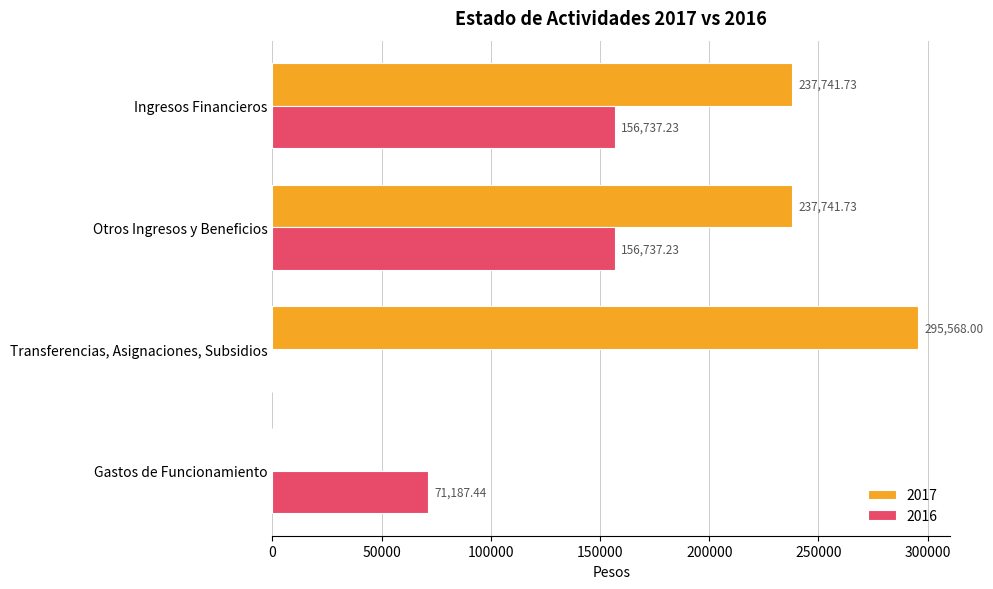

What is the sum of all 2017 values?

771051.5